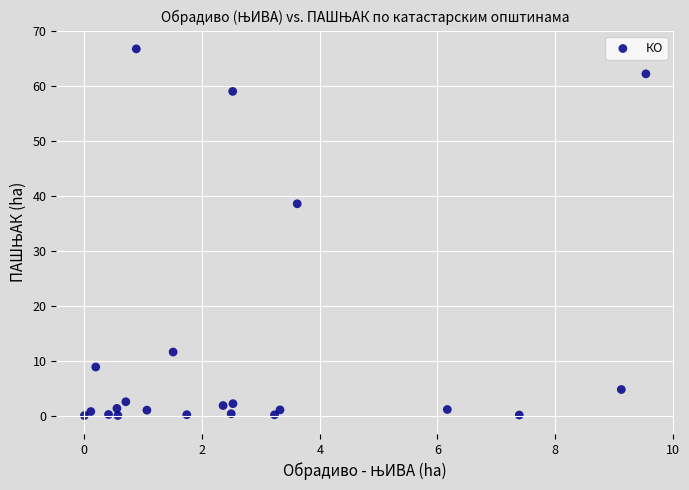

What is the range of Y values (max minus min)?

66.7